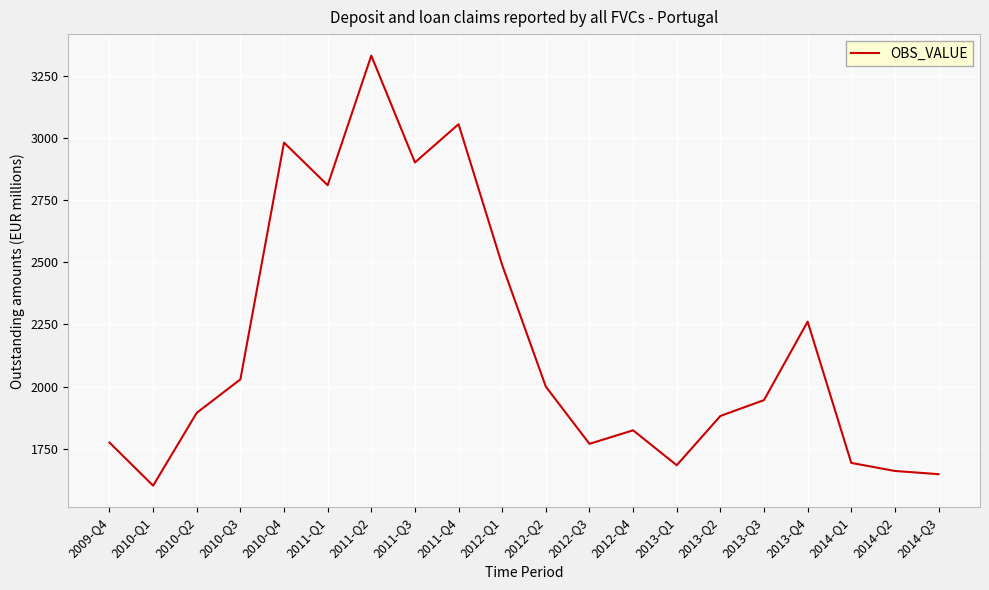

Which label corresponds to the smallest value in the chart?

2010-Q1